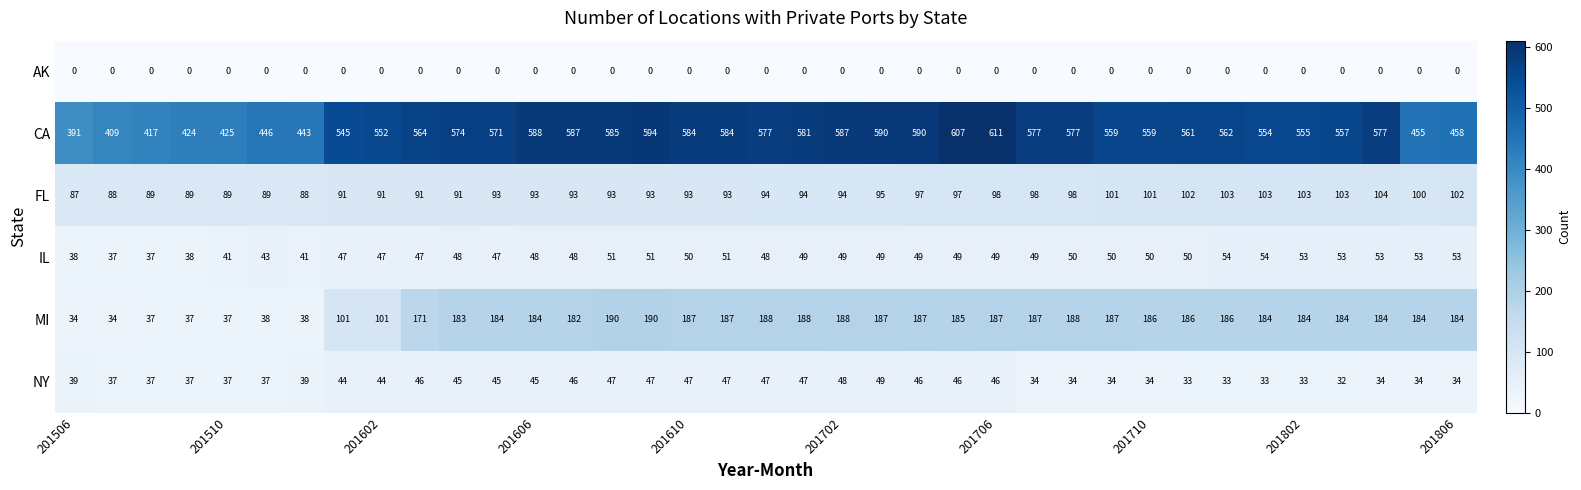

What is the average value of the NY series?

40